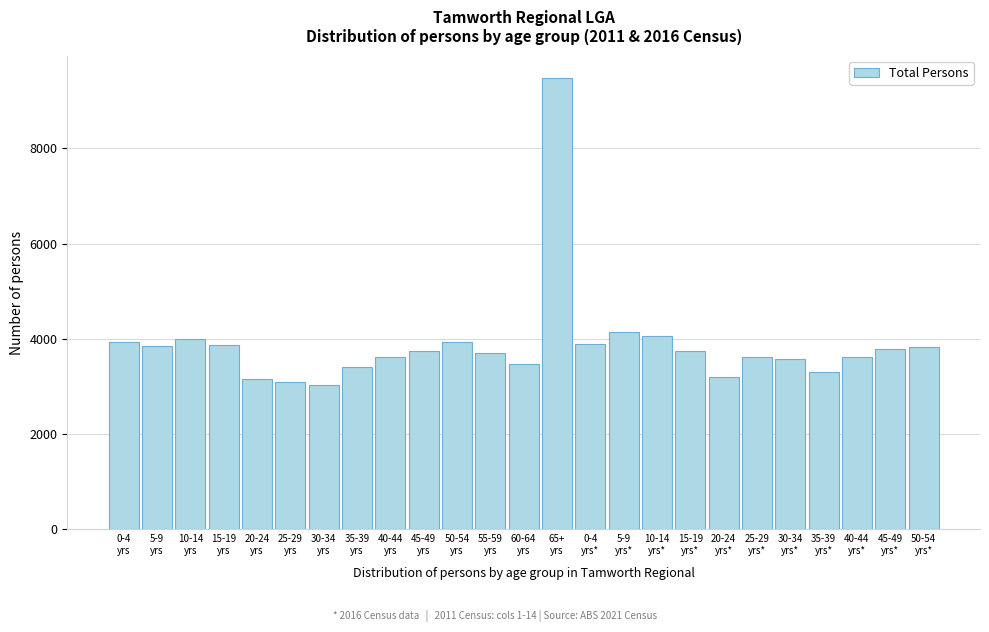

What is the maximum value shown in the chart?

9474